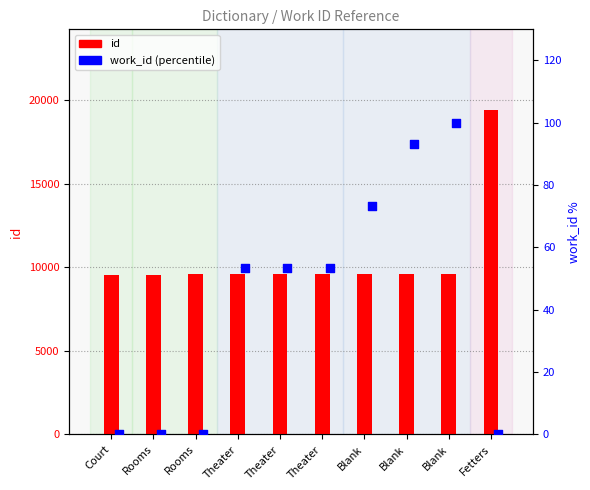

Is the value of work_id (percentile) at Theater greater than the value of id at Theater?

No